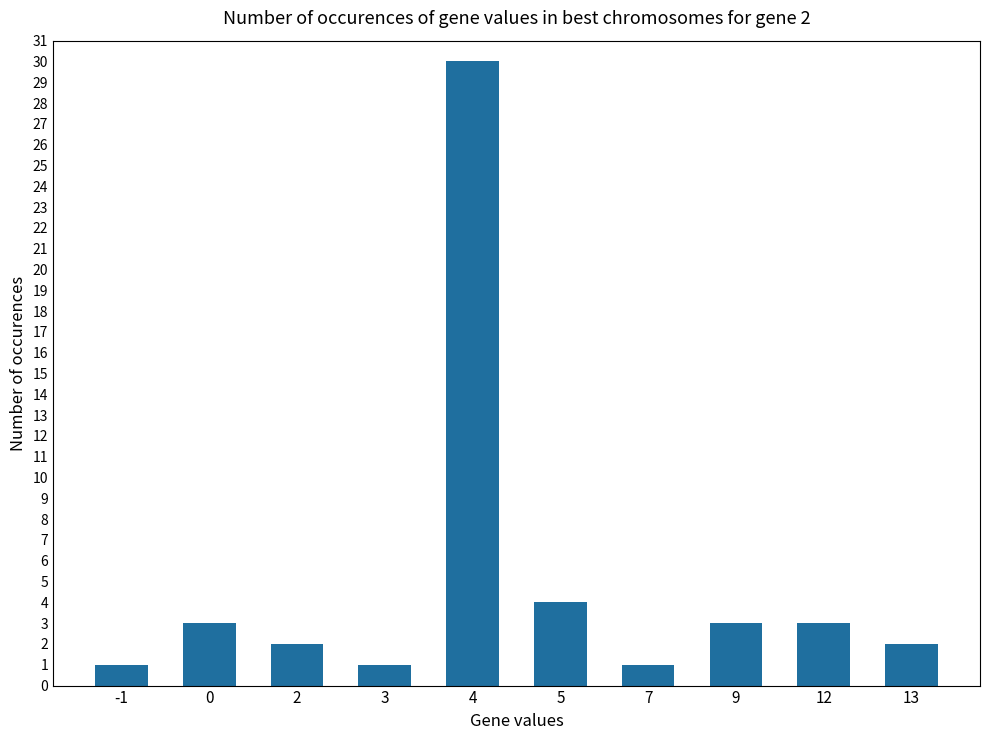

The chart shows a value of 3 at 9. True or false?

True